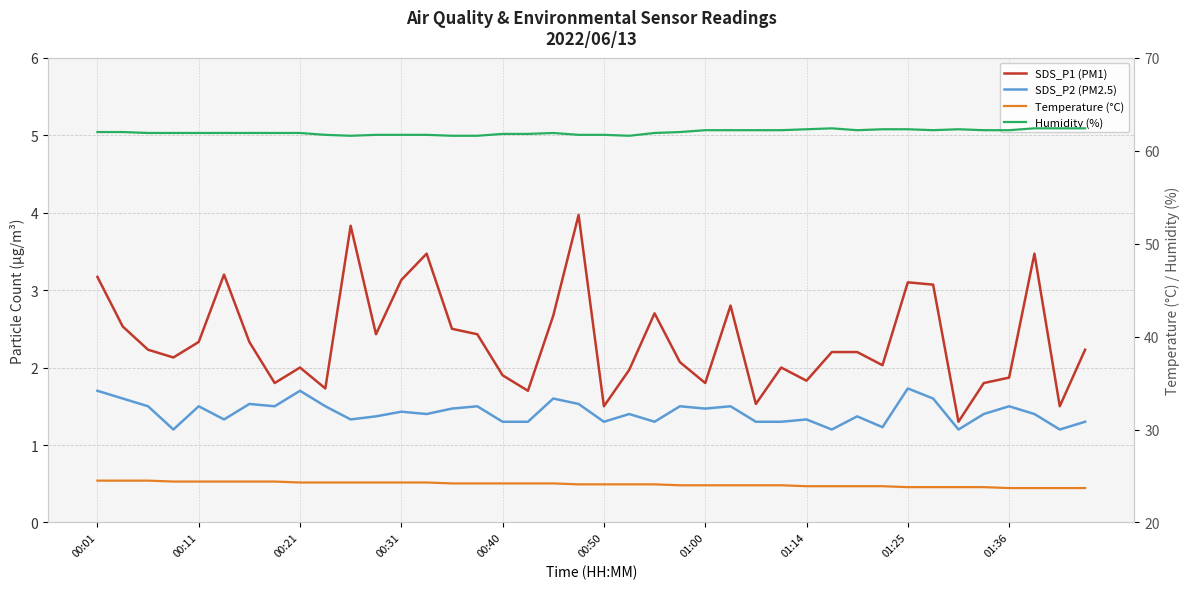

Reading right to left, what are all the values shown in this chart?

SDS_P1 (PM1): 2.2	1.5	3.5	1.9	1.8	1.3	3.1	3.1	2.0	2.2	2.2	1.8	2.0	1.5	2.8	1.8	2.1	2.7	2.0	1.5	4.0	2.7	1.7	1.9	2.4	2.5	3.5	3.1	2.4	3.8	1.7	2.0	1.8	2.3	3.2	2.3	2.1	2.2	2.5	3.2
SDS_P2 (PM2.5): 1.3	1.2	1.4	1.5	1.4	1.2	1.6	1.7	1.2	1.4	1.2	1.3	1.3	1.3	1.5	1.5	1.5	1.3	1.4	1.3	1.5	1.6	1.3	1.3	1.5	1.5	1.4	1.4	1.4	1.3	1.5	1.7	1.5	1.5	1.3	1.5	1.2	1.5	1.6	1.7
Temperature (°C): 23.7	23.7	23.7	23.7	23.8	23.8	23.8	23.8	23.9	23.9	23.9	23.9	24.0	24.0	24.0	24.0	24.0	24.1	24.1	24.1	24.1	24.2	24.2	24.2	24.2	24.2	24.3	24.3	24.3	24.3	24.3	24.3	24.4	24.4	24.4	24.4	24.4	24.5	24.5	24.5
Humidity (%): 62.4	62.4	62.4	62.2	62.2	62.3	62.2	62.3	62.3	62.2	62.4	62.3	62.2	62.2	62.2	62.2	62.0	61.9	61.6	61.7	61.7	61.9	61.8	61.8	61.6	61.6	61.7	61.7	61.7	61.6	61.7	61.9	61.9	61.9	61.9	61.9	61.9	61.9	62.0	62.0